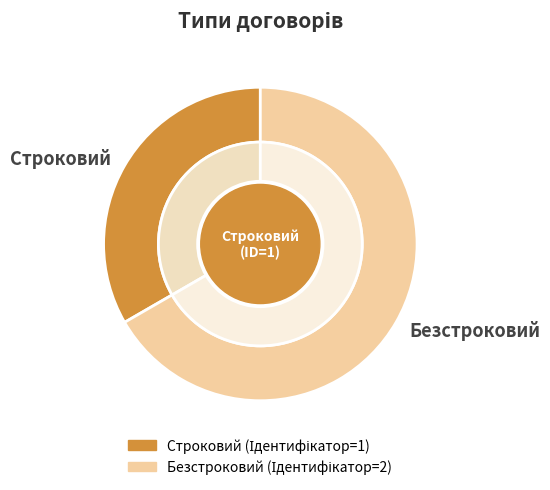

Is Безстроковий the majority of the pie?

Yes